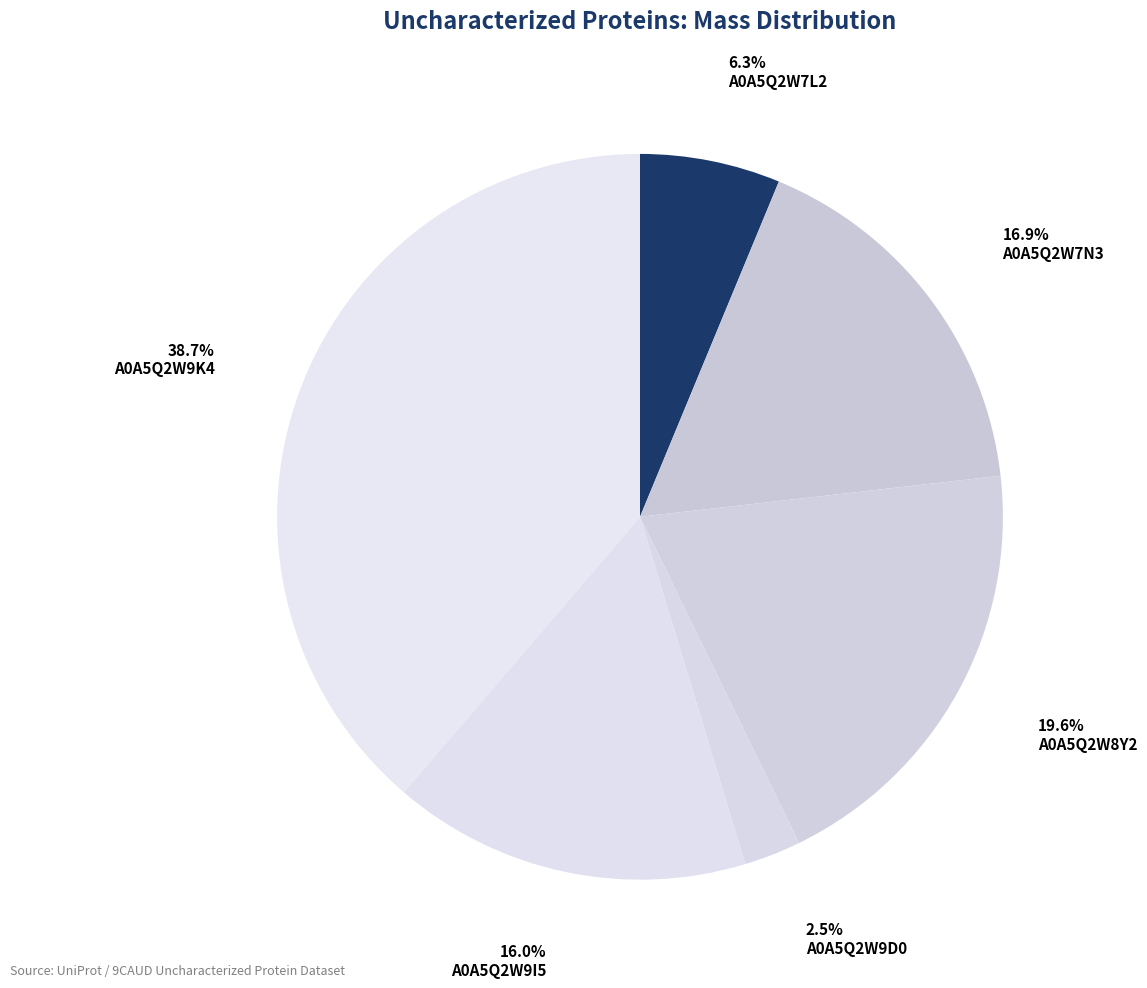

What percentage do A0A5Q2W9K4 and A0A5Q2W7N3 together represent?

55.7%